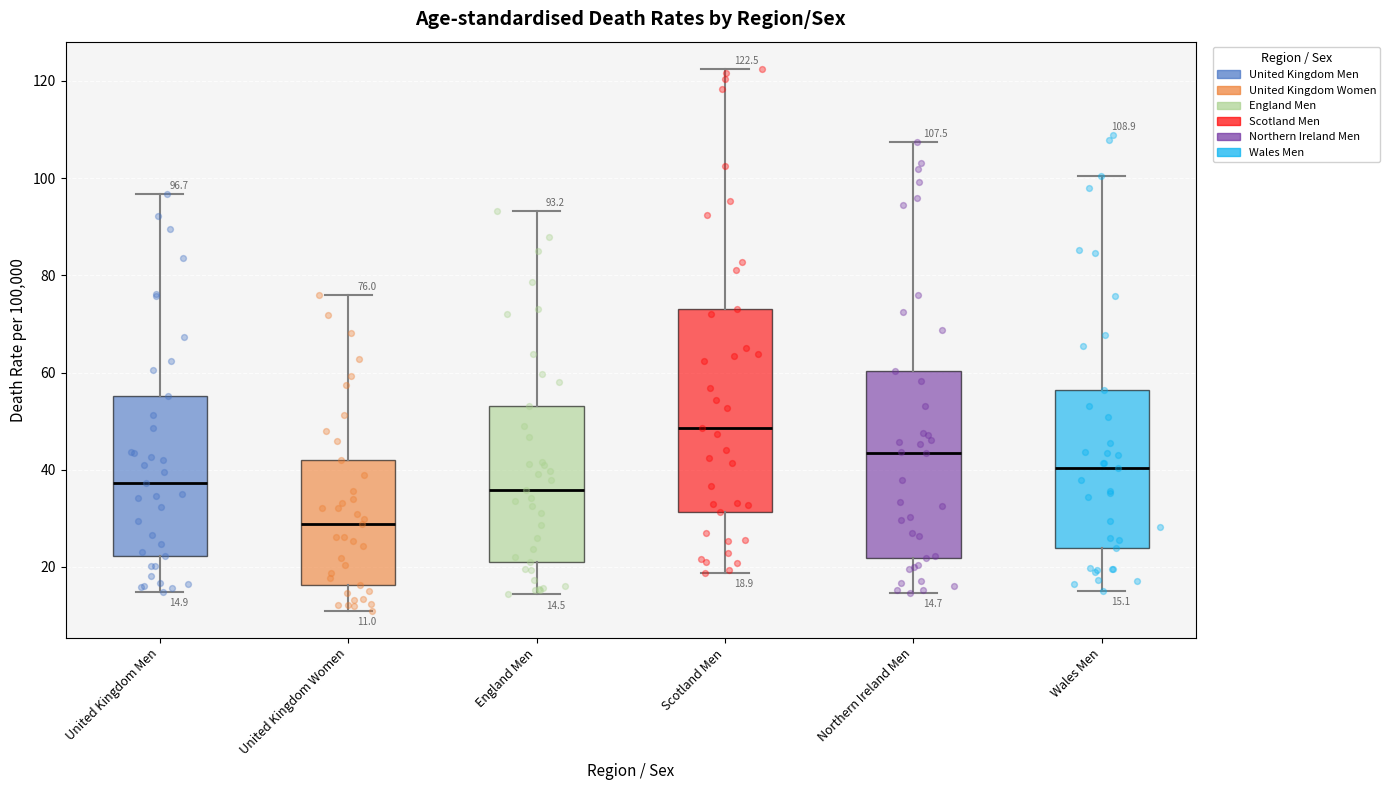

Which box is the tallest, from its lower edge to its upper edge?

Scotland Men